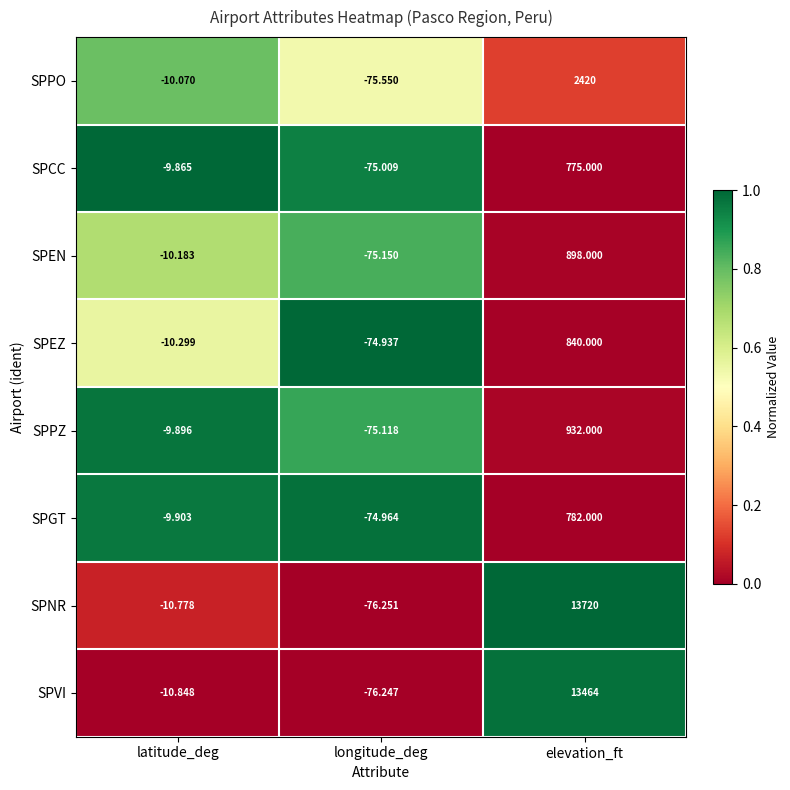

Which series has the largest range (max minus min)?

SPNR